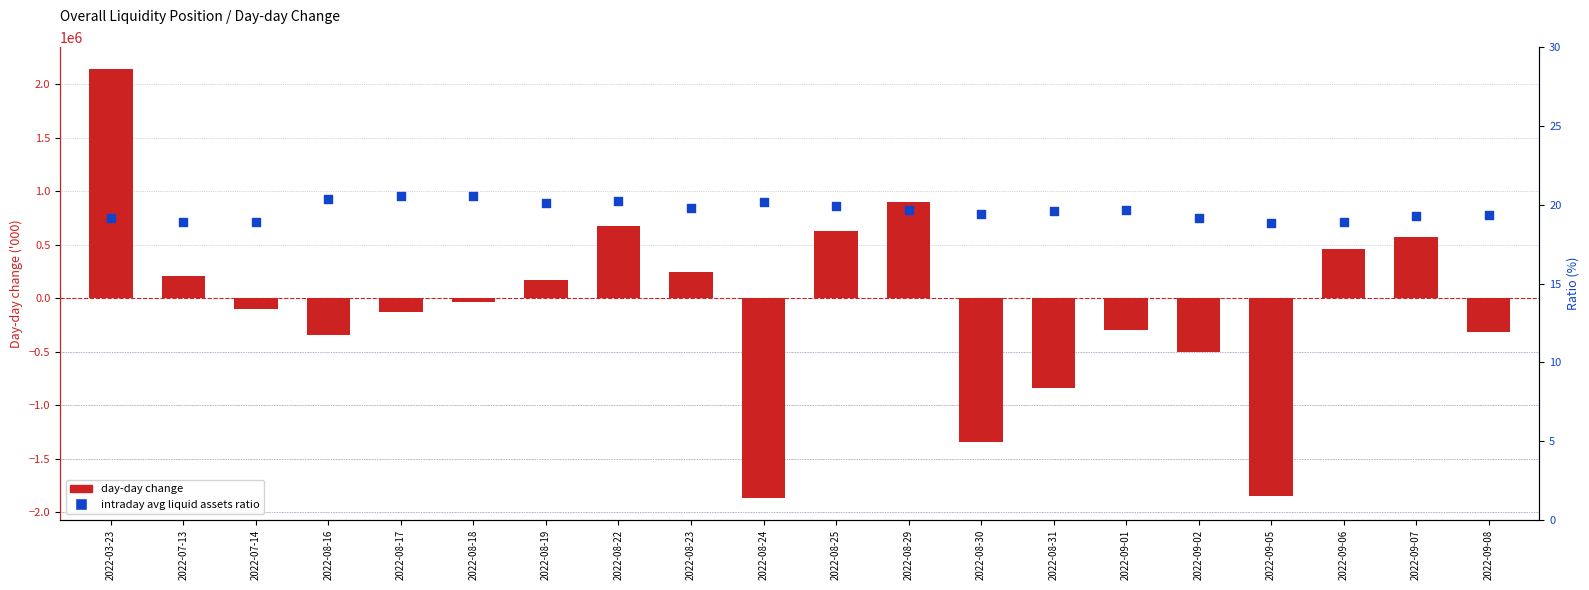

Which series has the largest total across all categories?

Intraday avg liquid assets ratio (%)